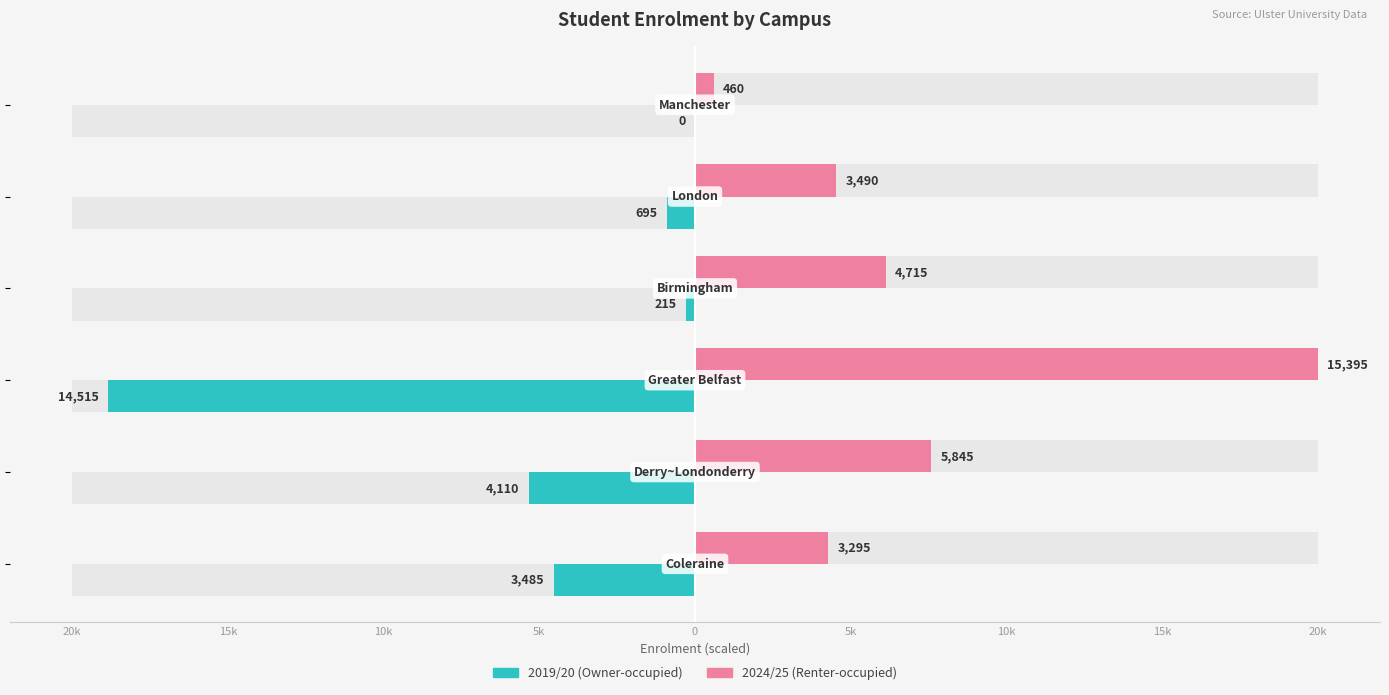

Which series has the largest total across all categories?

2024/25